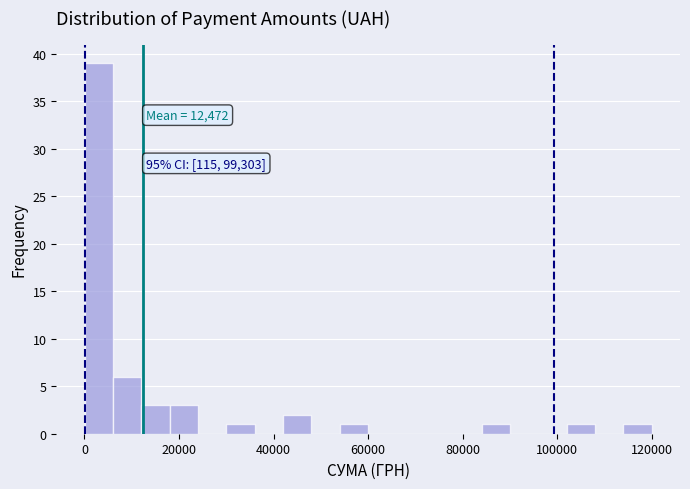

Read against the x-axis, roughly where is the centre of the tallest bar?

4000